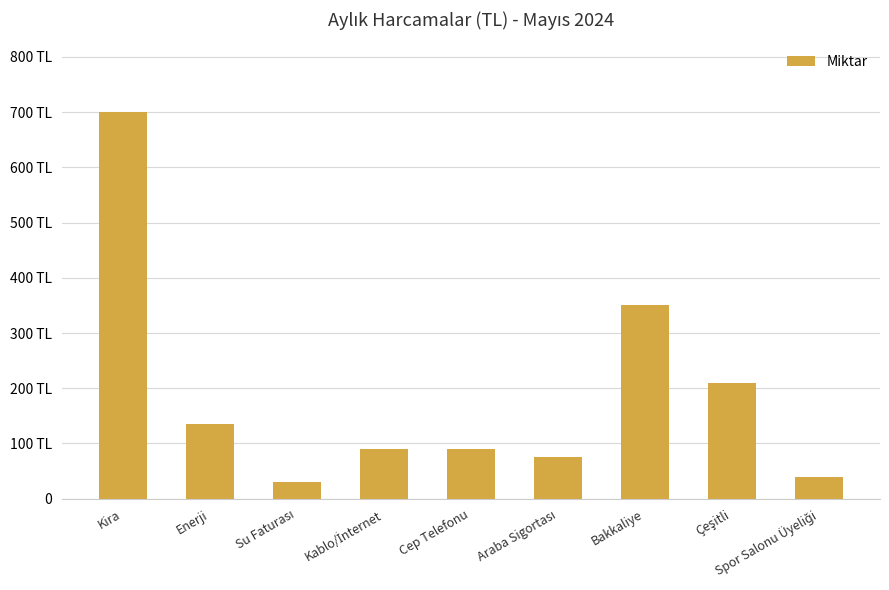

What is the label of the 4th bar from the right?

Araba Sigortası